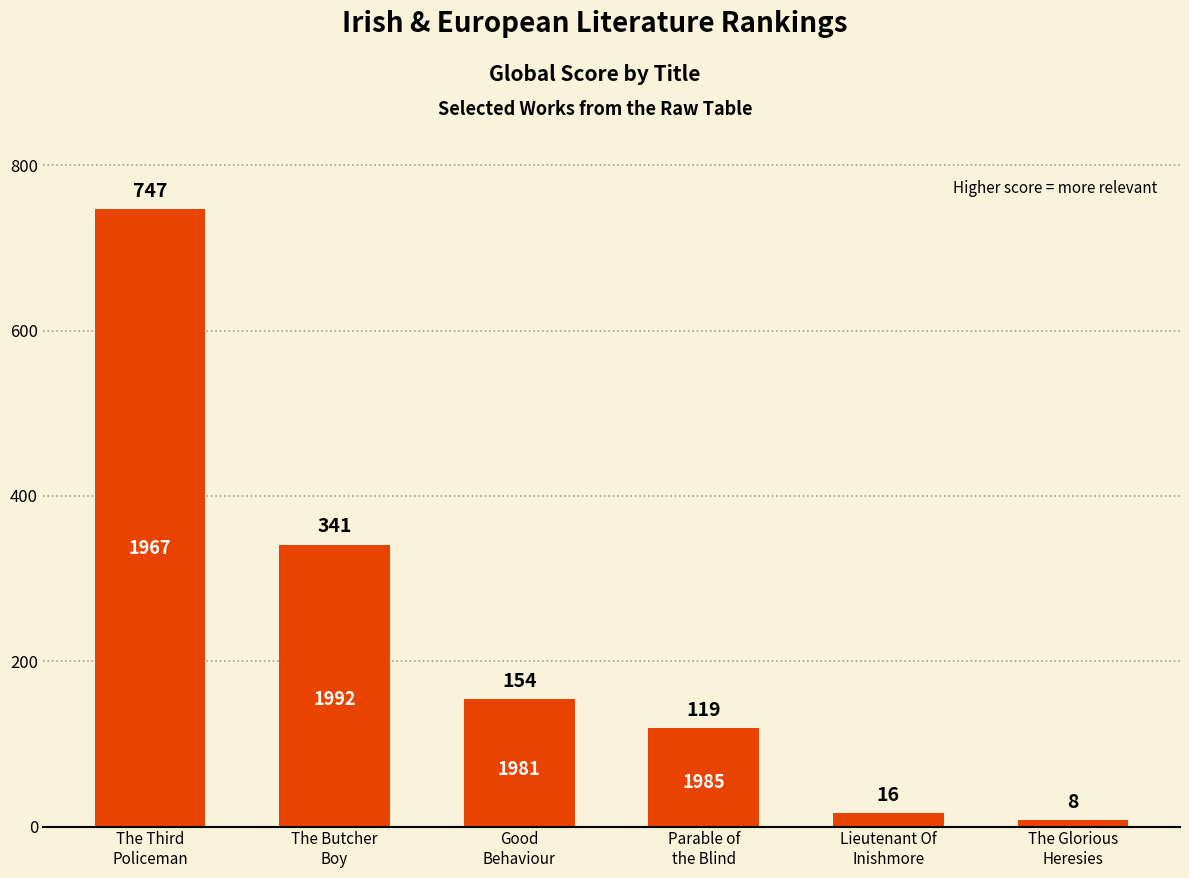

What is the value of the 4th bar from the left?

119